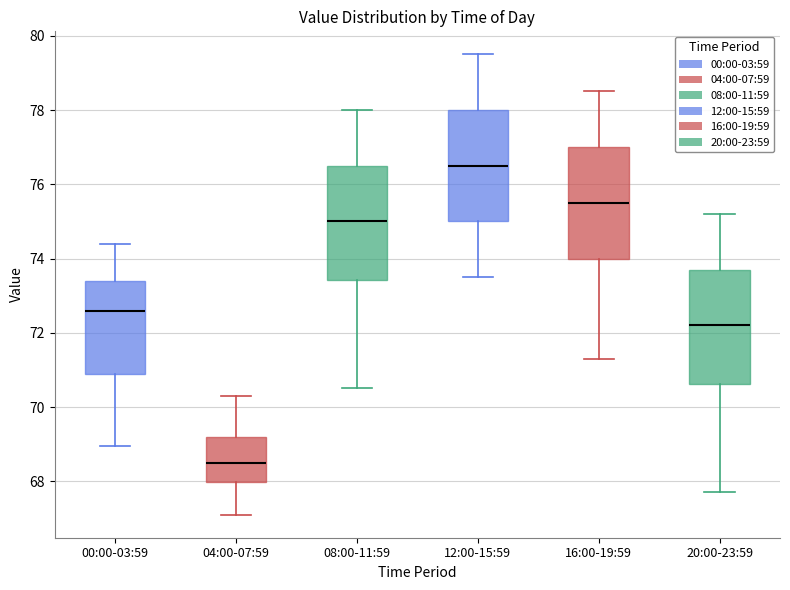

Where does the upper whisker of the box for 12:00-15:59 end on the y-axis? The values are not printed on the chart, so give them approximately, as read against the axis.

79.6